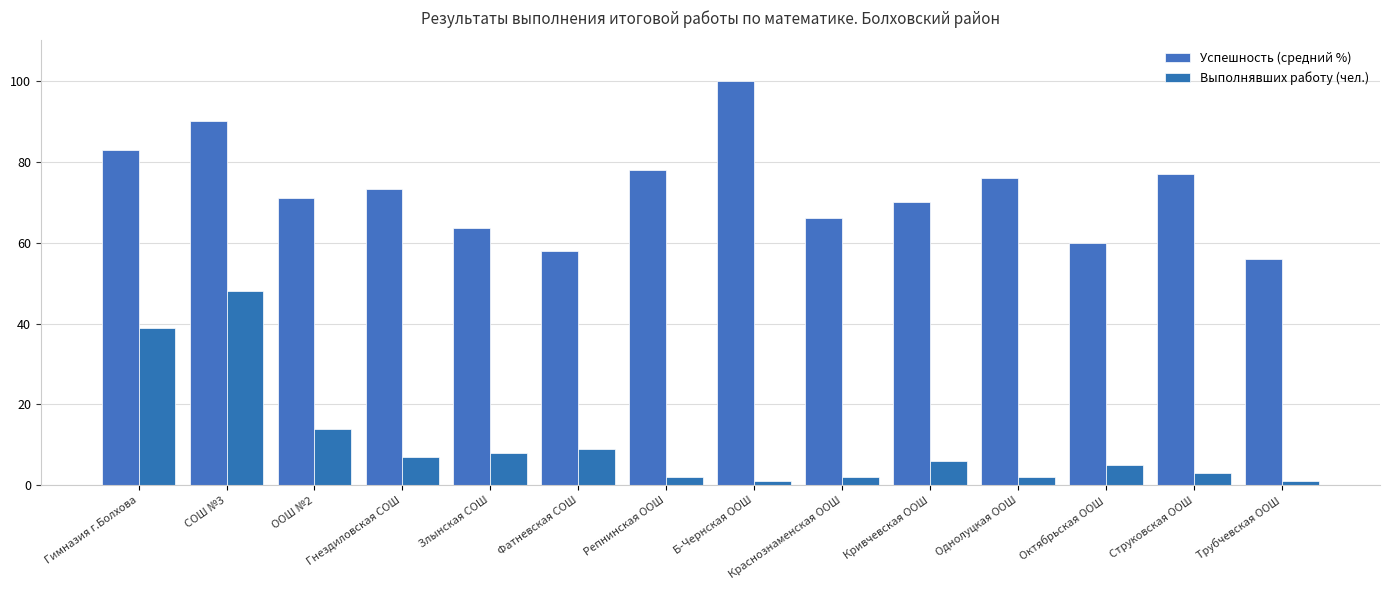

Which label corresponds to the largest value in the chart?

Б-Чернская ООШ